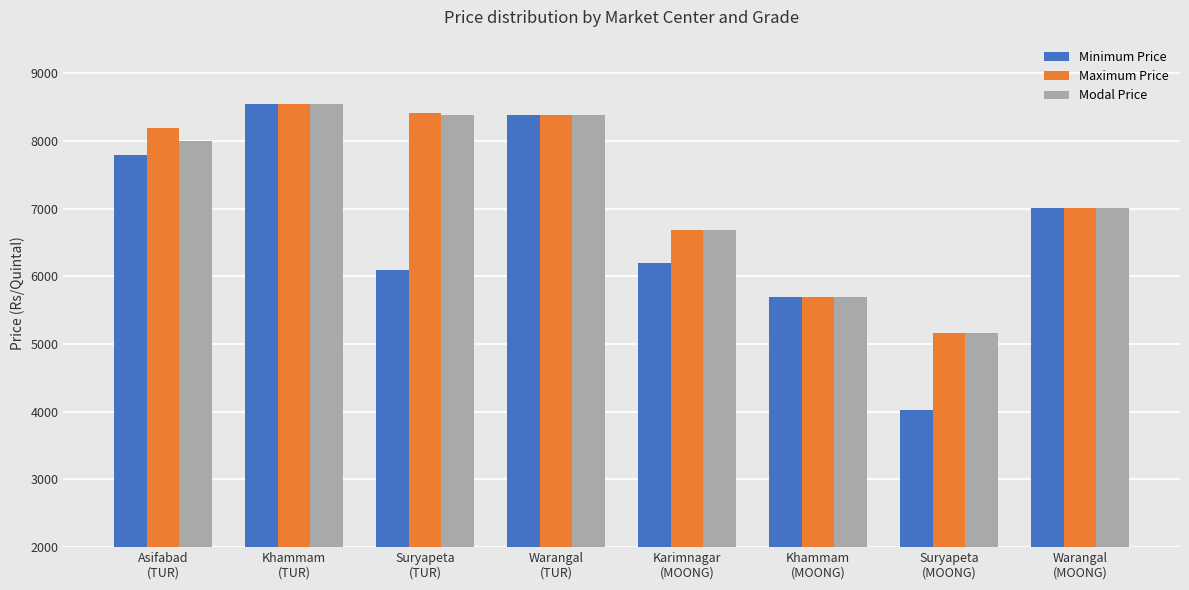

Is it true that Modal Price equals 8380 at Warangal
(TUR)?

True